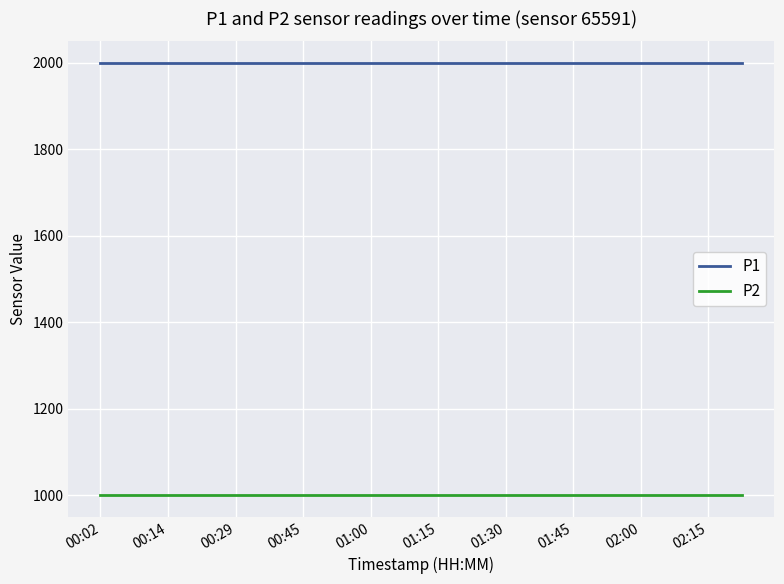

True or false: P2 and P1 intersect in this chart.

False